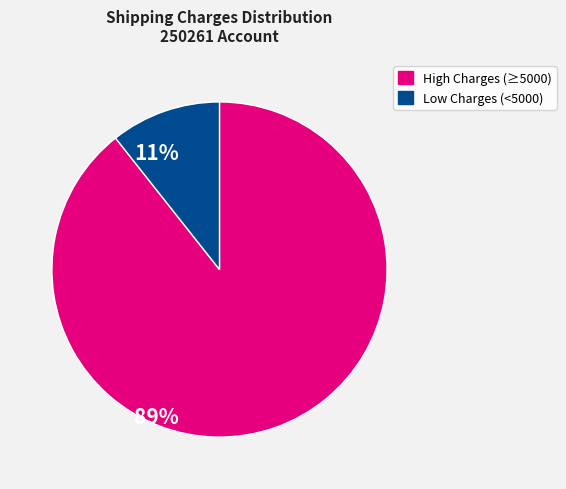

Is there a majority slice in this chart?

Yes